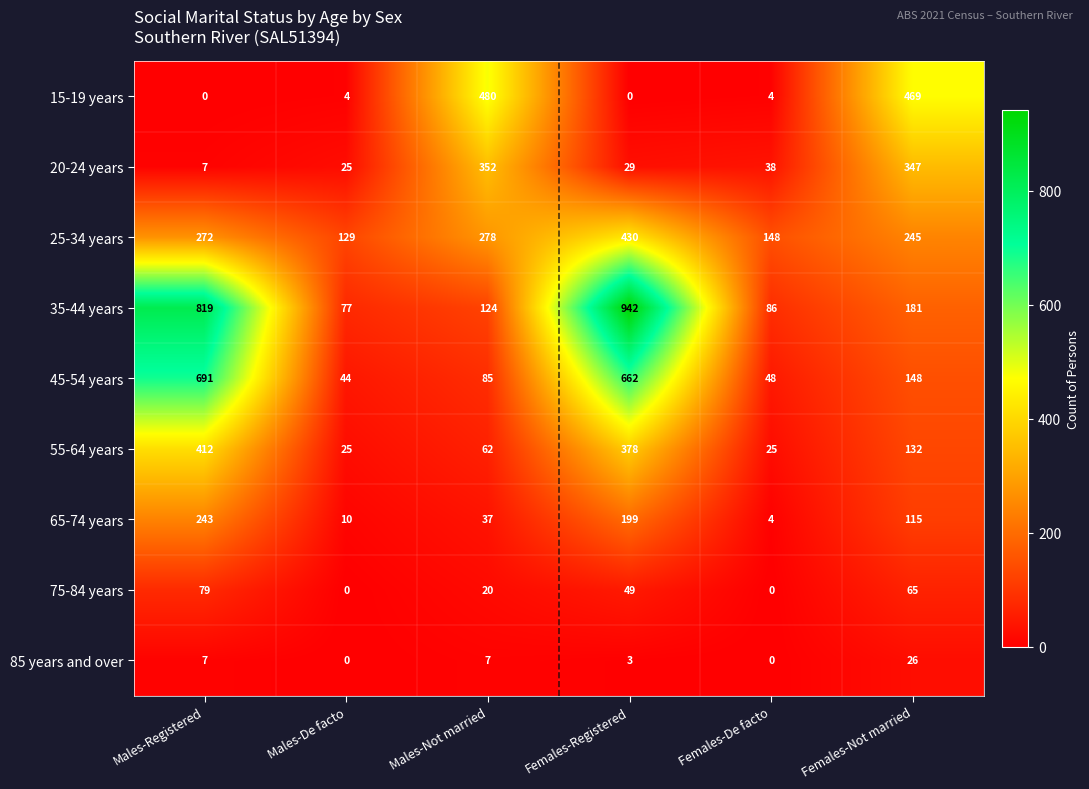

True or false: 20-24 years has a value of 352 at Males-Not married.

True